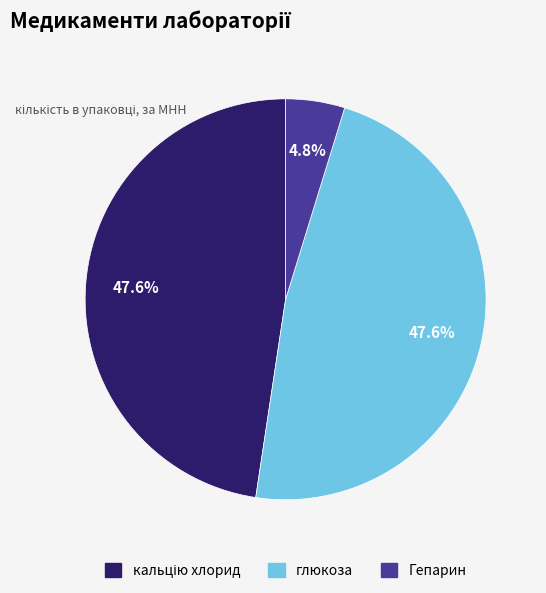

To the nearest percent, what is the difference between the largest and smallest slice percentages?

43%